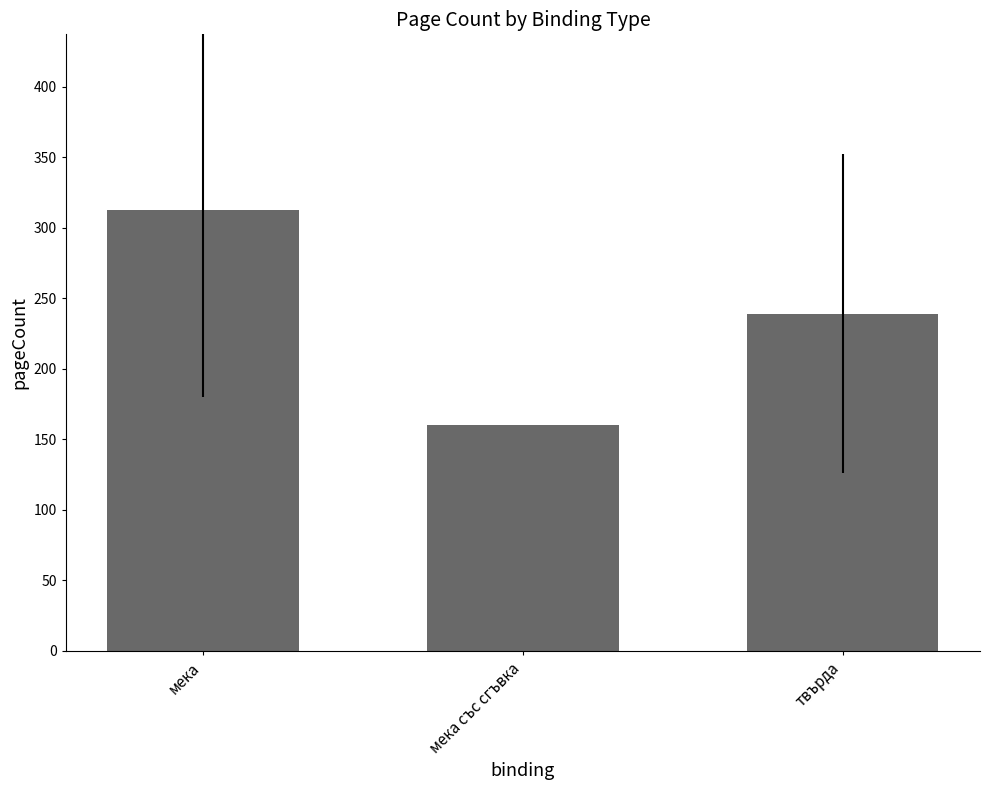

The value at твърда is 347.4. True or false?

False